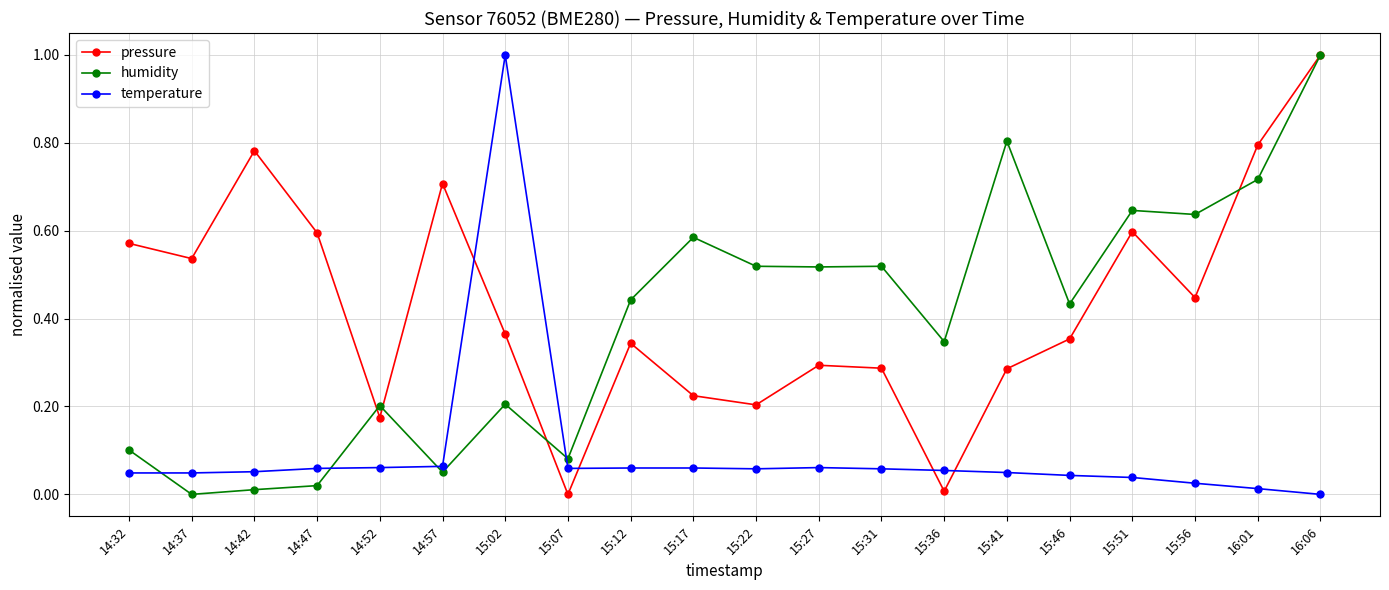

Which category has the lowest value in the humidity series?

14:37